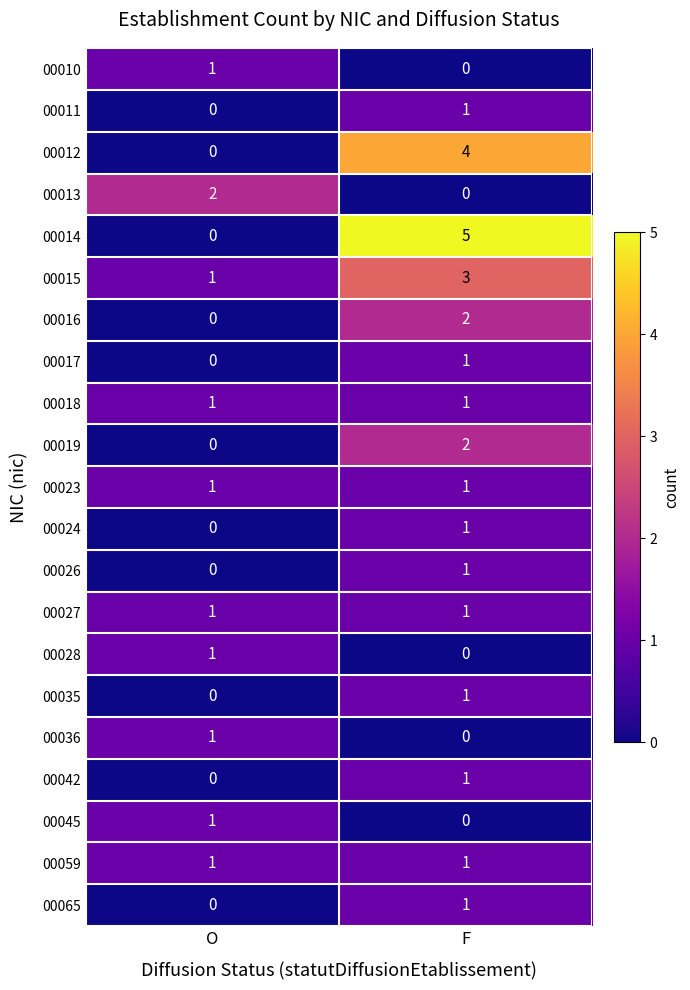

Which series has the largest range (max minus min)?

00014